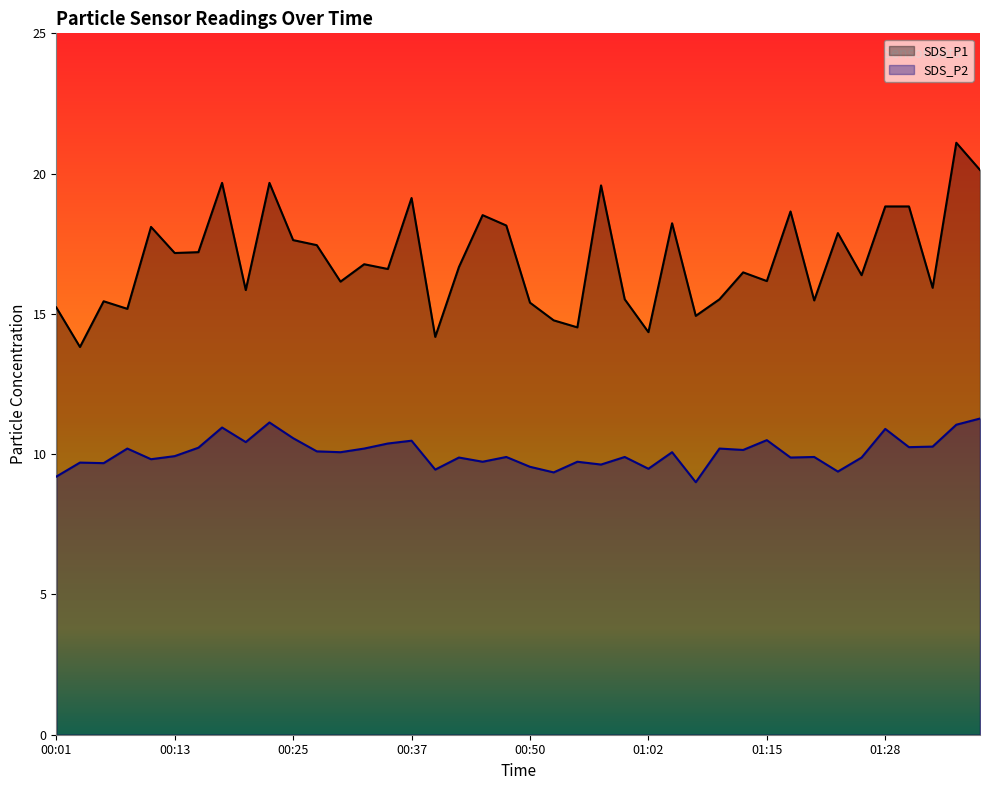

At how many categories does at least one series exceed 15?

34